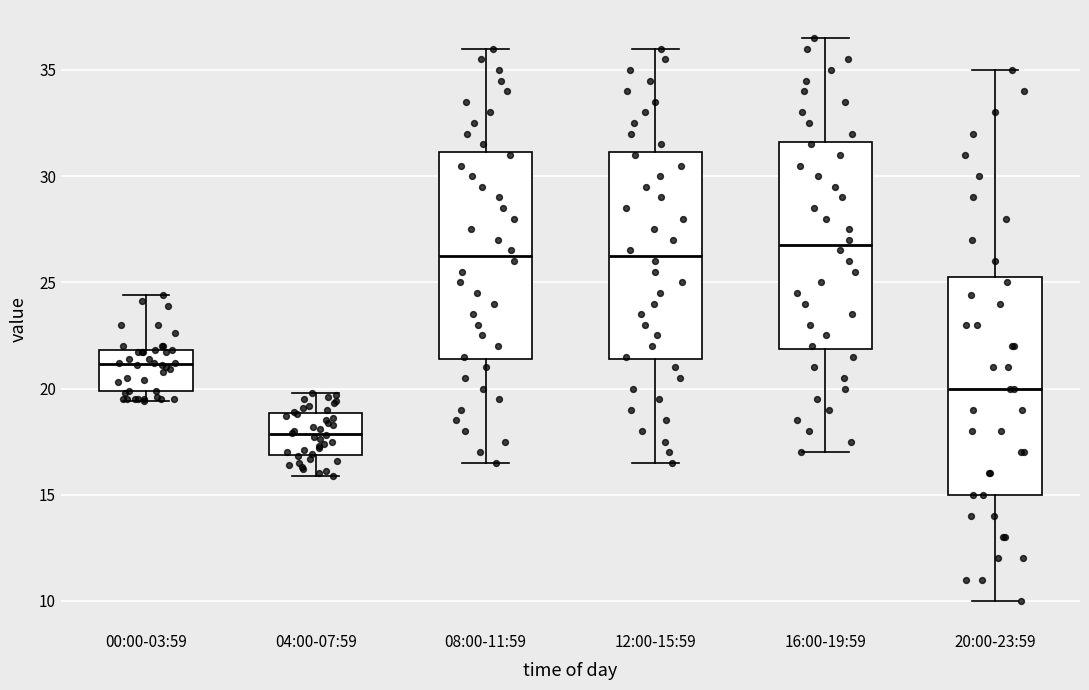

Which box's median line is the lowest?

04:00-07:59